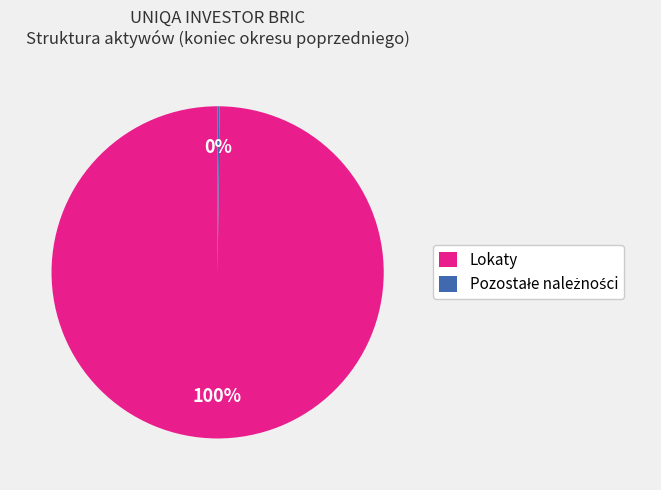

Which category accounts for the majority?

Lokaty